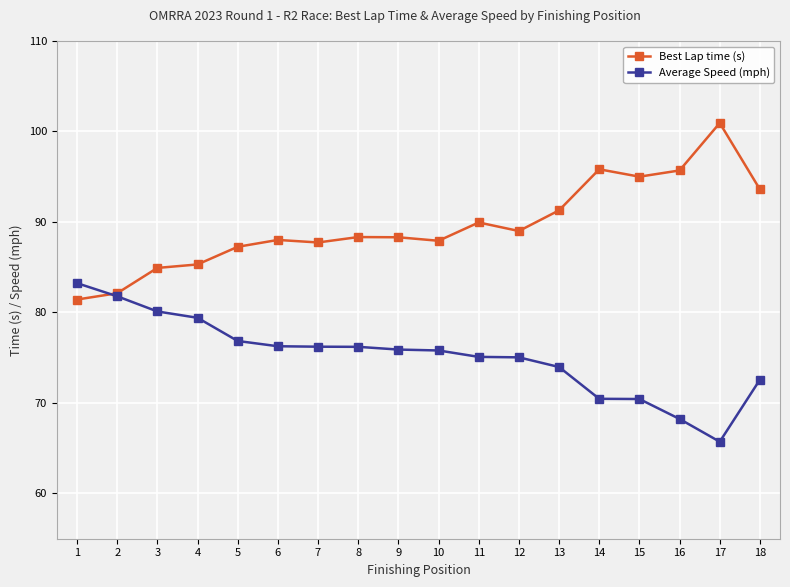

What is the value of the Average Speed (mph) point at the 15th from the left?

70.4